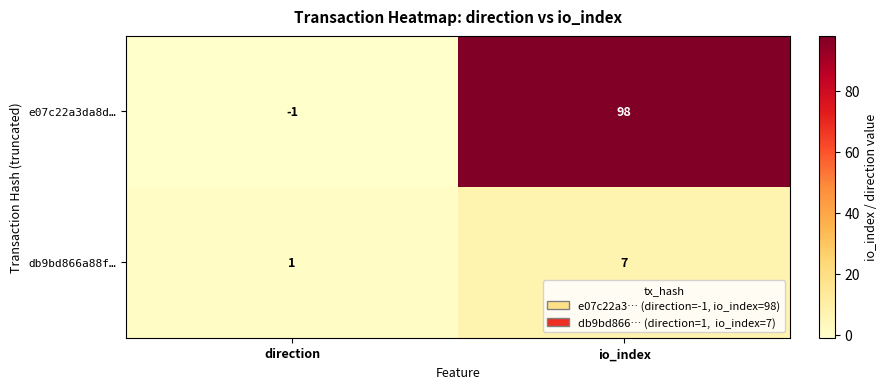

What is the highest value of the e07c22a3da8d… series?

98